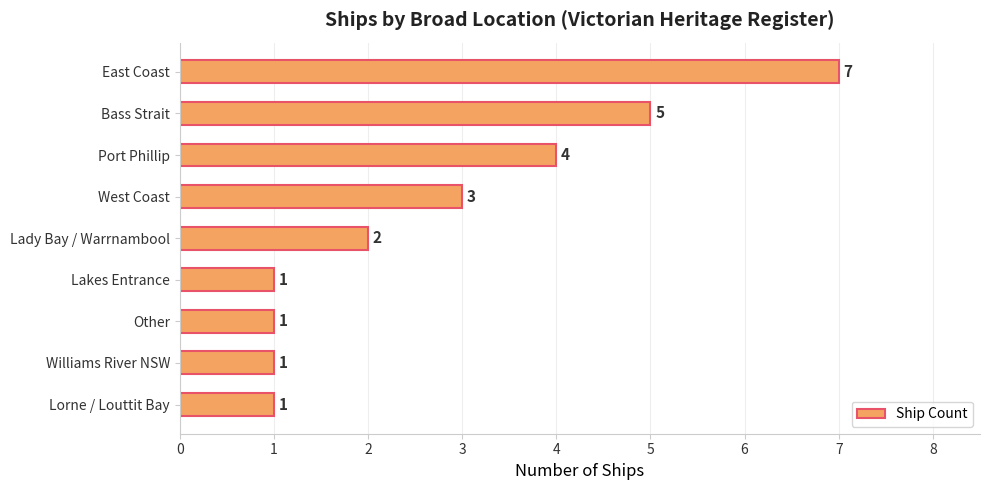

What is the greatest value displayed?

7